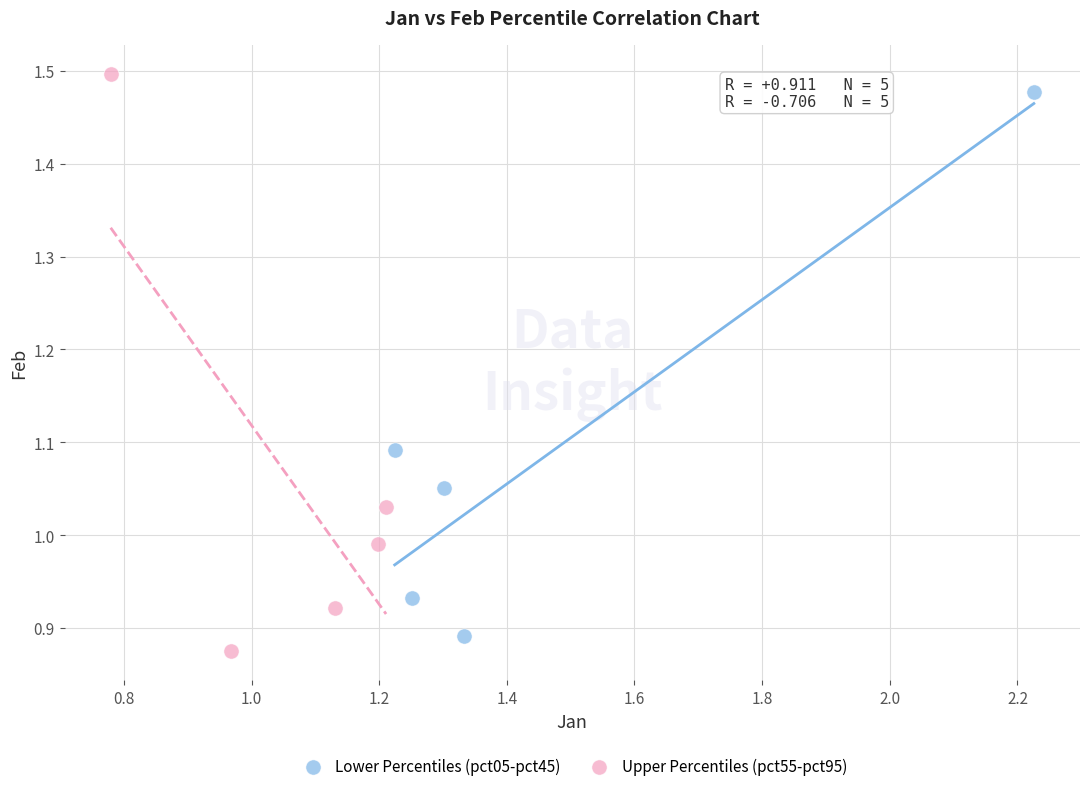

Which series has the widest spread of Y values?

Upper Percentiles (pct55-pct95)